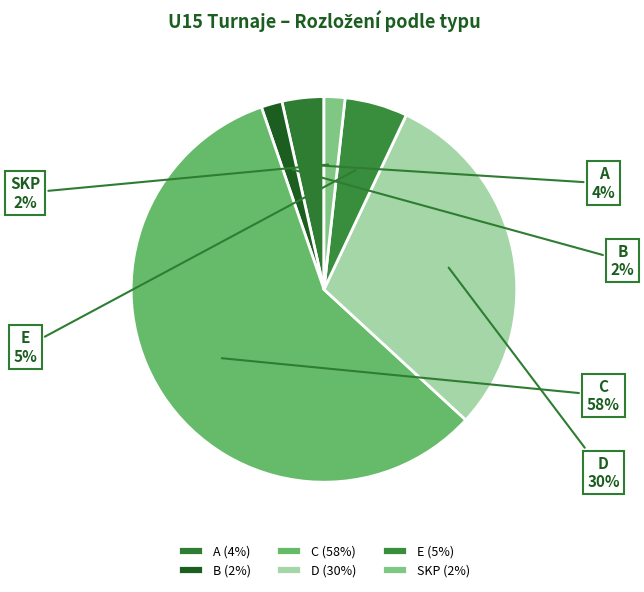

To the nearest percent, what is the combined percentage of A and C?

61%